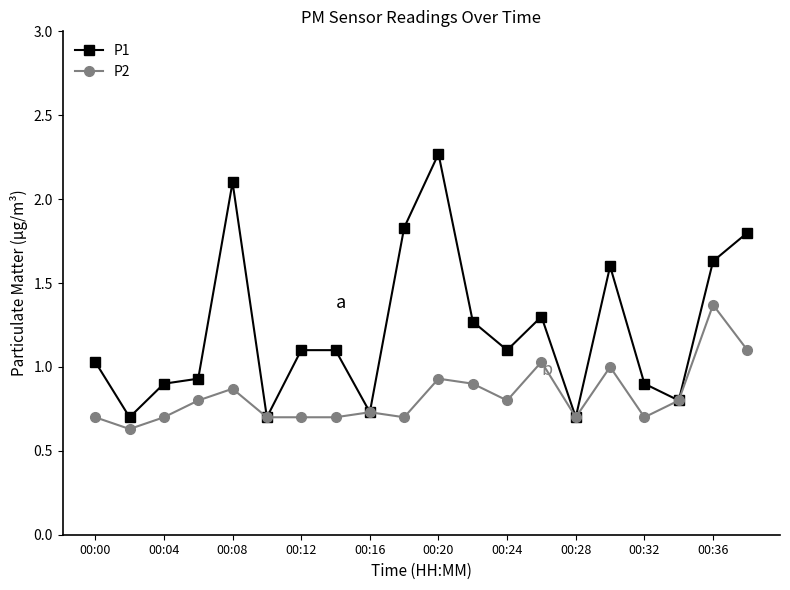

List the series in order of their peak value, lowest first.

P2, P1